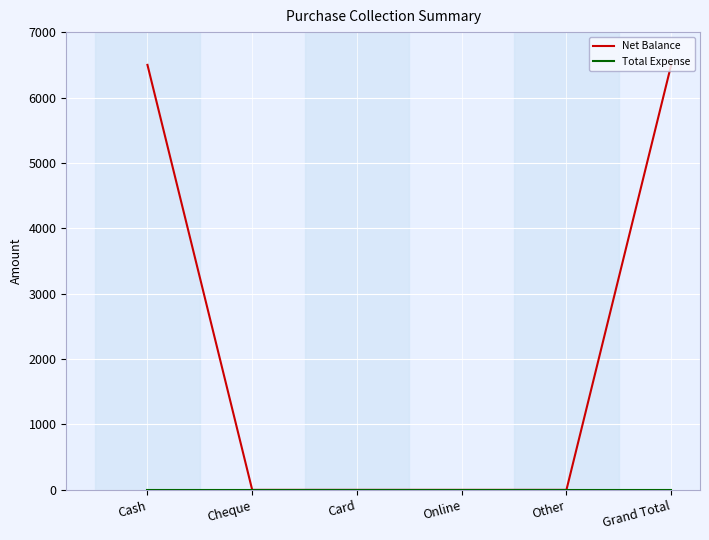

What is the greatest value displayed?

6499